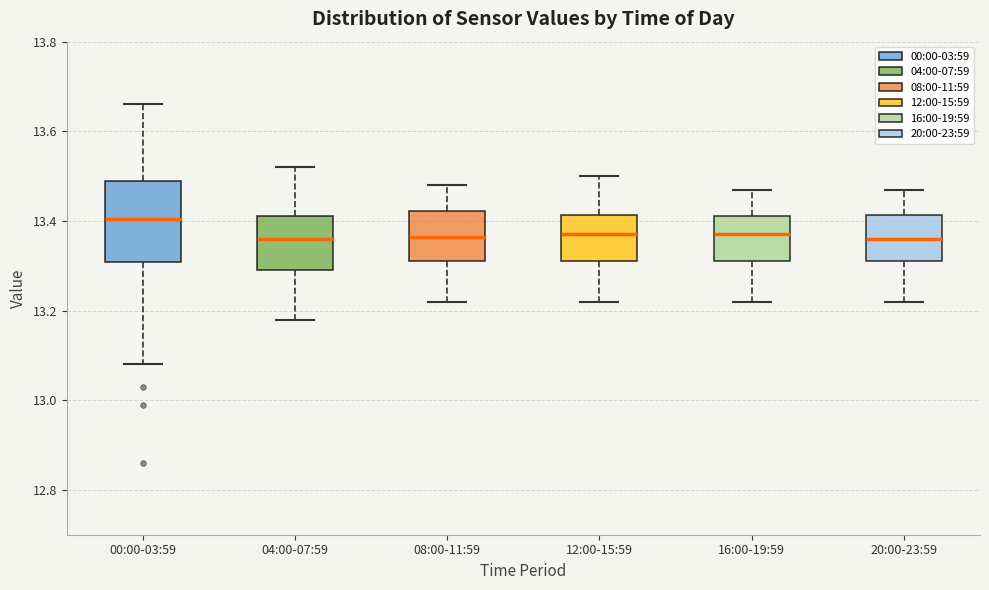

Where does the lower whisker of the box for 16:00-19:59 end on the y-axis? The values are not printed on the chart, so give them approximately, as read against the axis.

13.22